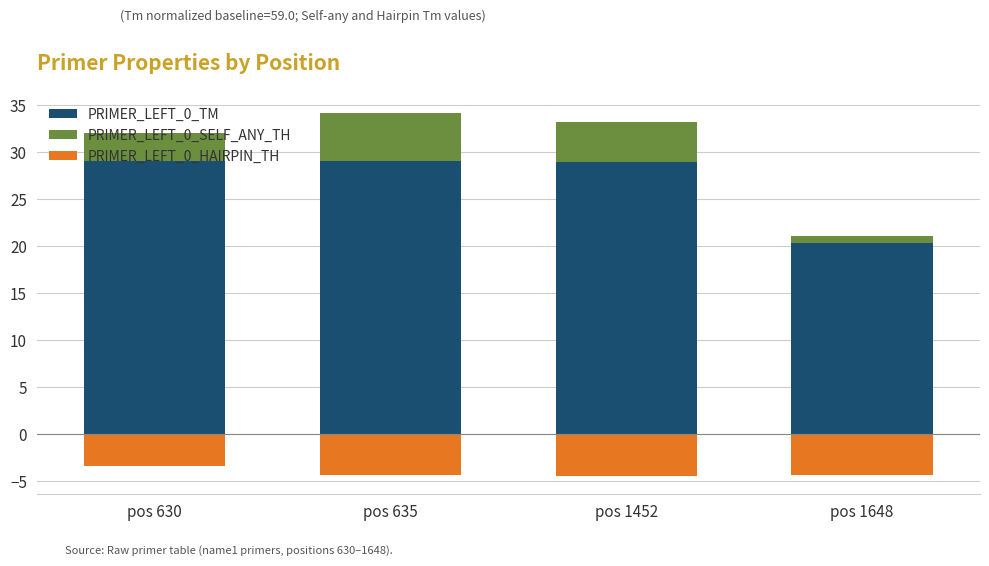

At how many categories does at least one series exceed 17?

4